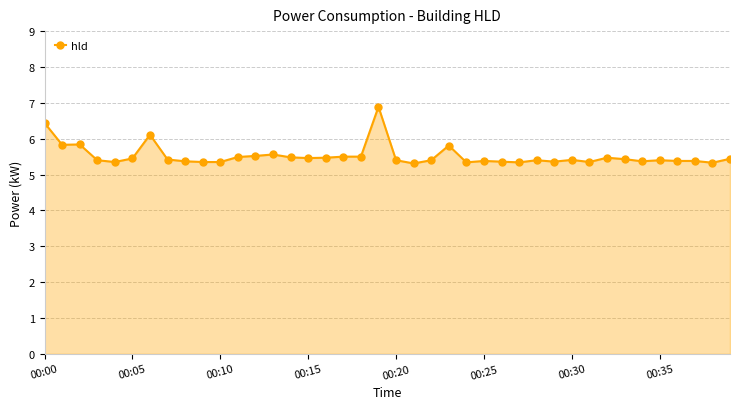

What is the sum of all values?

220.8